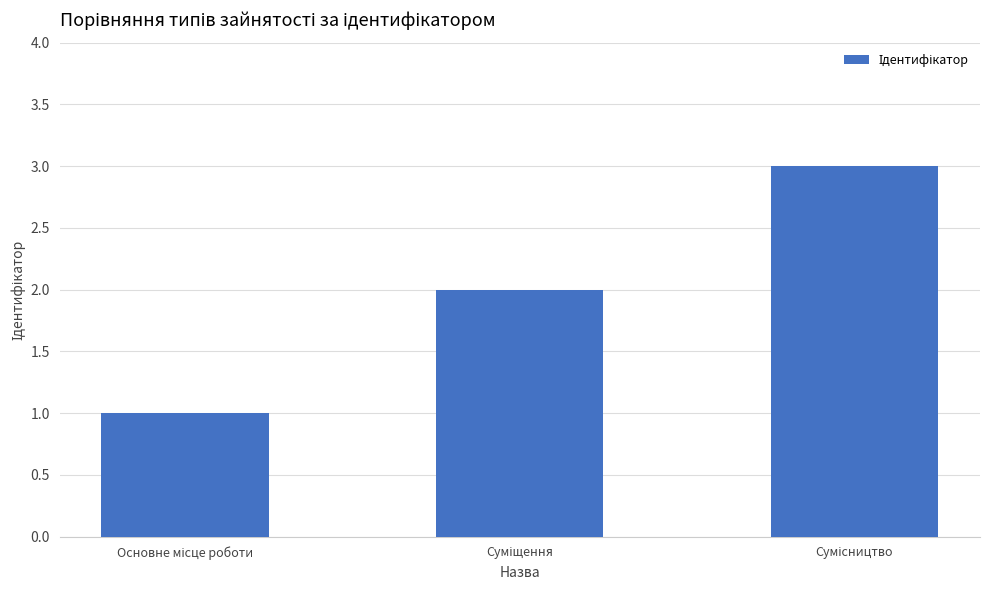

What is the sum of all values?

6